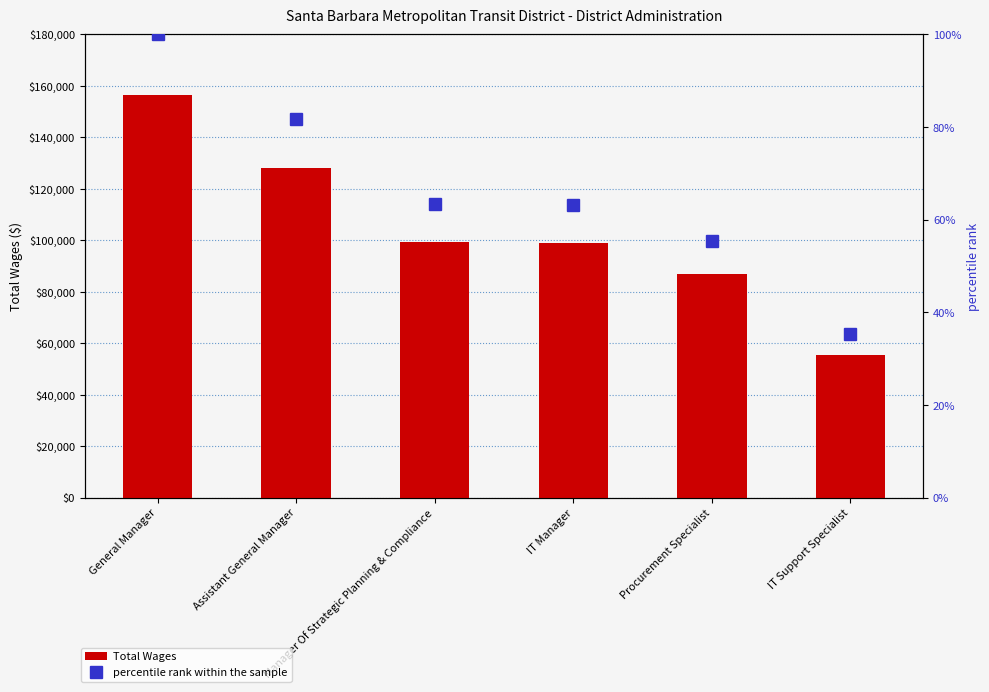

At General Manager, list the series in order from largest to smallest.

Total Wages, percentile rank within the sample